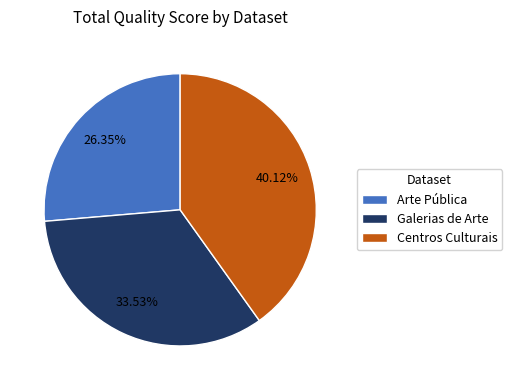

What percentage is the Centros Culturais slice, to the nearest percent?

40%